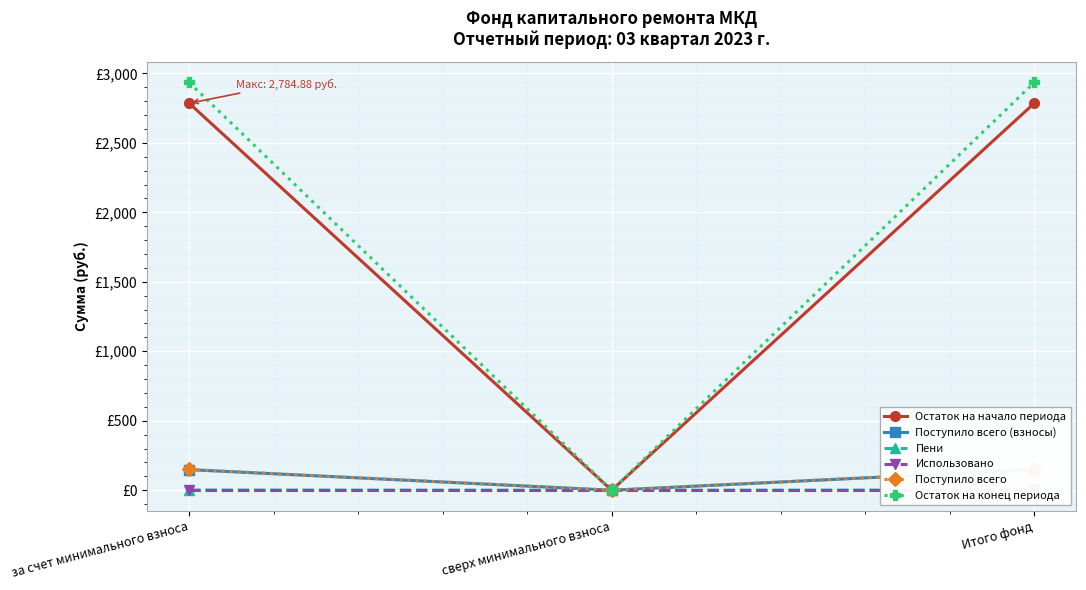

At which label is Остаток на начало периода closest to 1392?

сверх минимального взноса